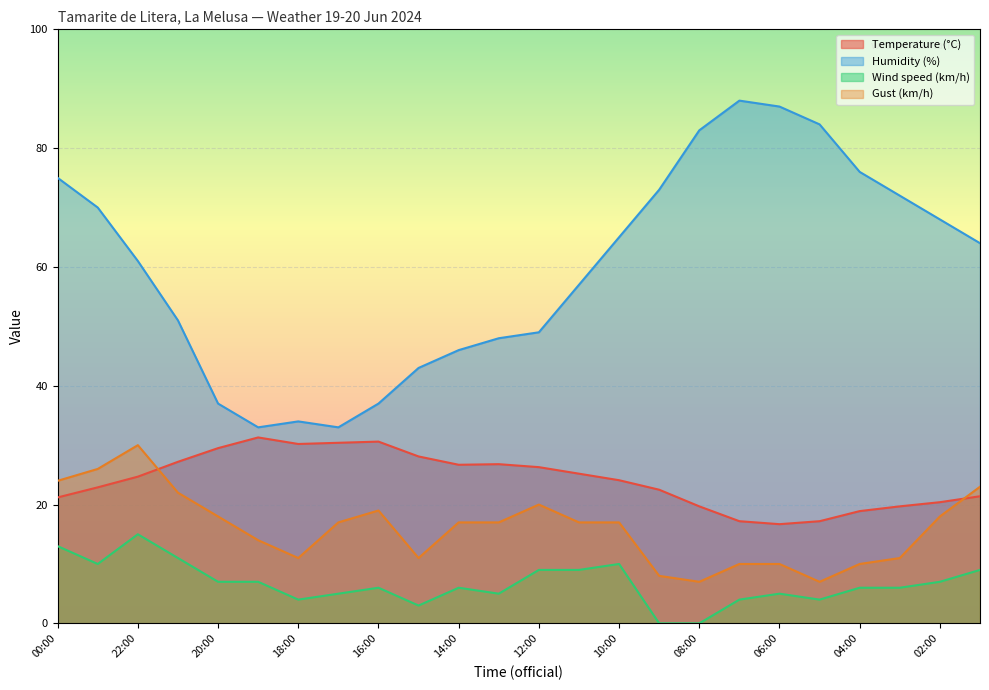

What is the total value across all series at 01:00?

117.4